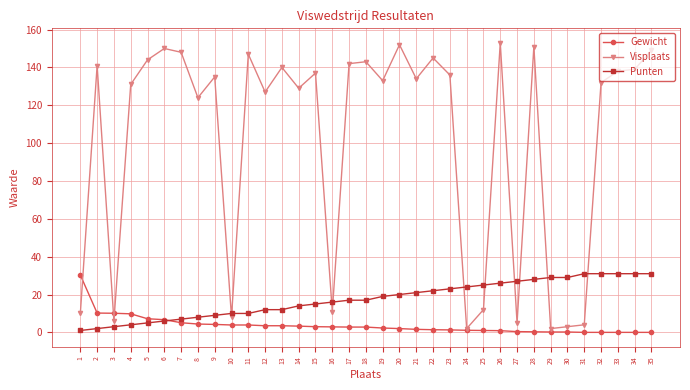

Which series has the largest range (max minus min)?

Visplaats